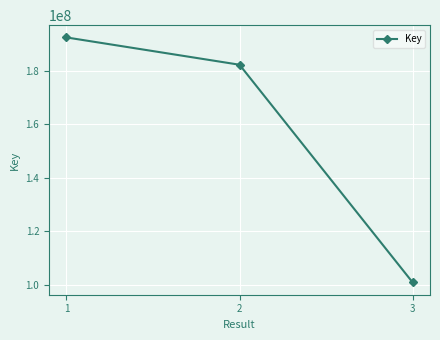

What is the change in value from 2 to 3?

-81302822